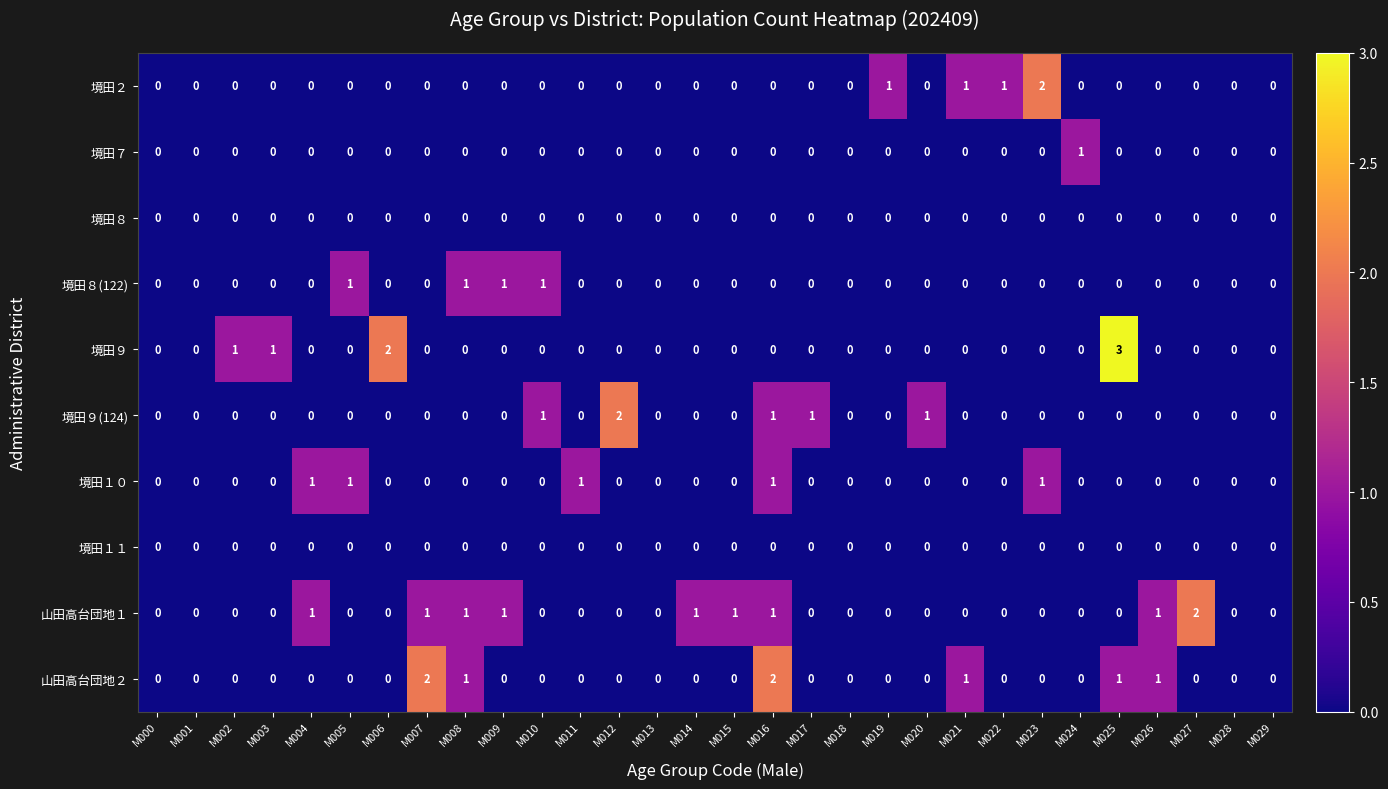

At which category is the sum across all series the highest?

M016